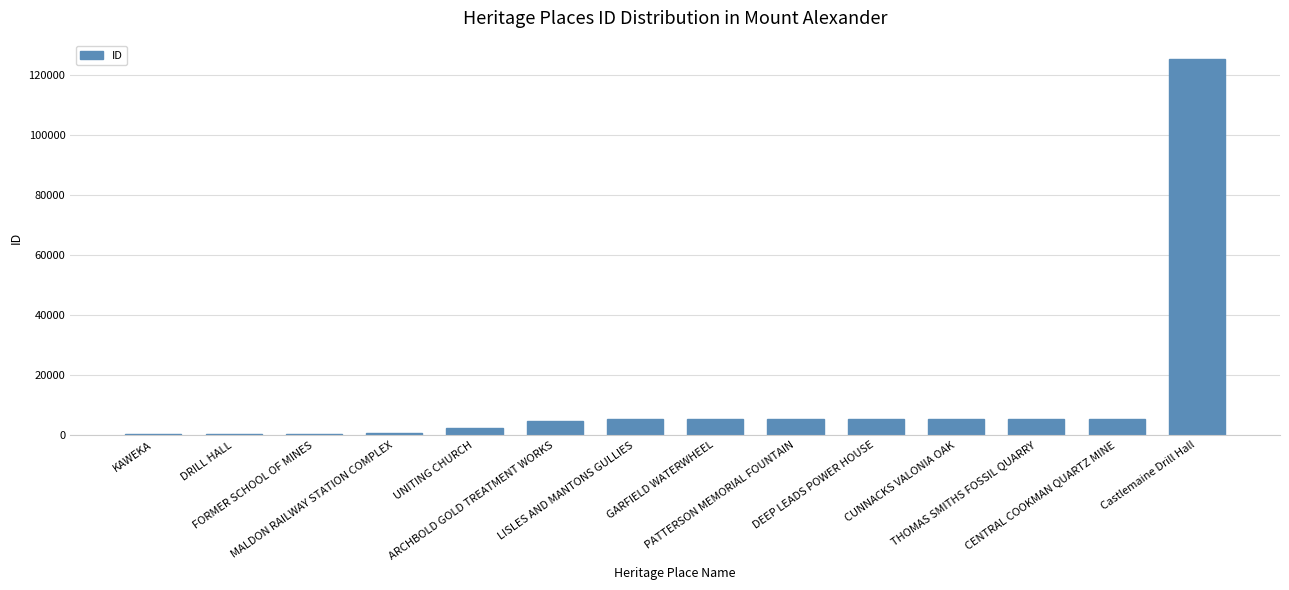

What is the sum of all values?

171542